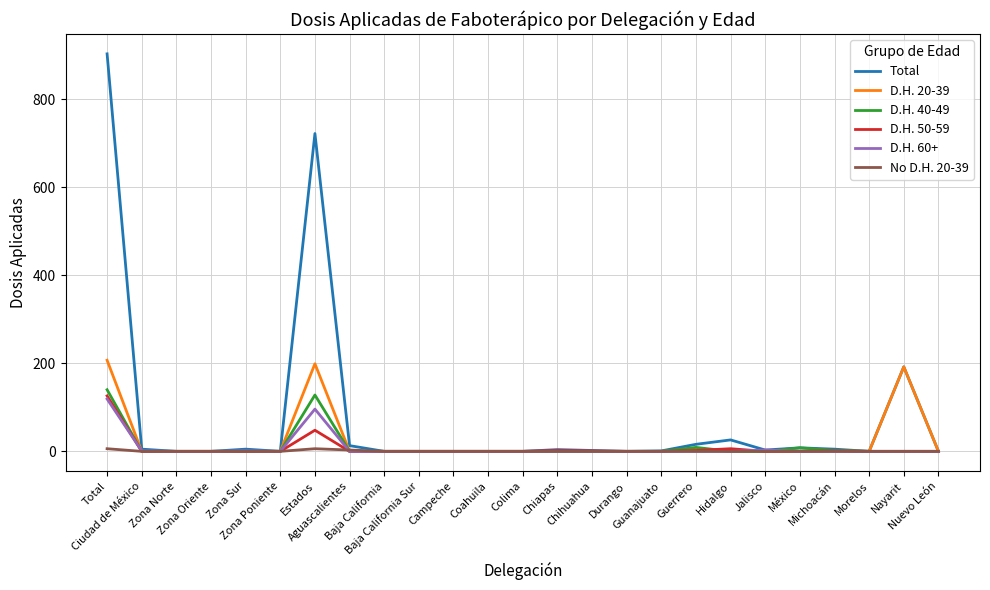

What are all the series names shown in the legend?

Total, D.H. 20-39, D.H. 40-49, D.H. 50-59, D.H. 60+, No D.H. 20-39